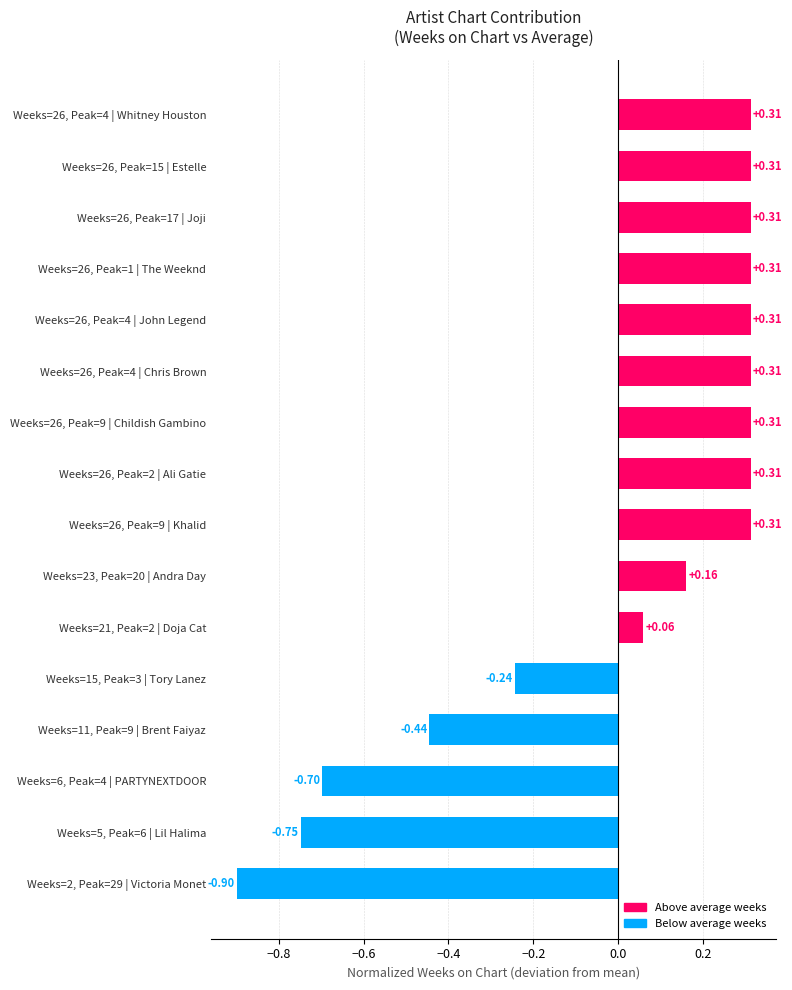

What is the smallest value displayed?

-0.9